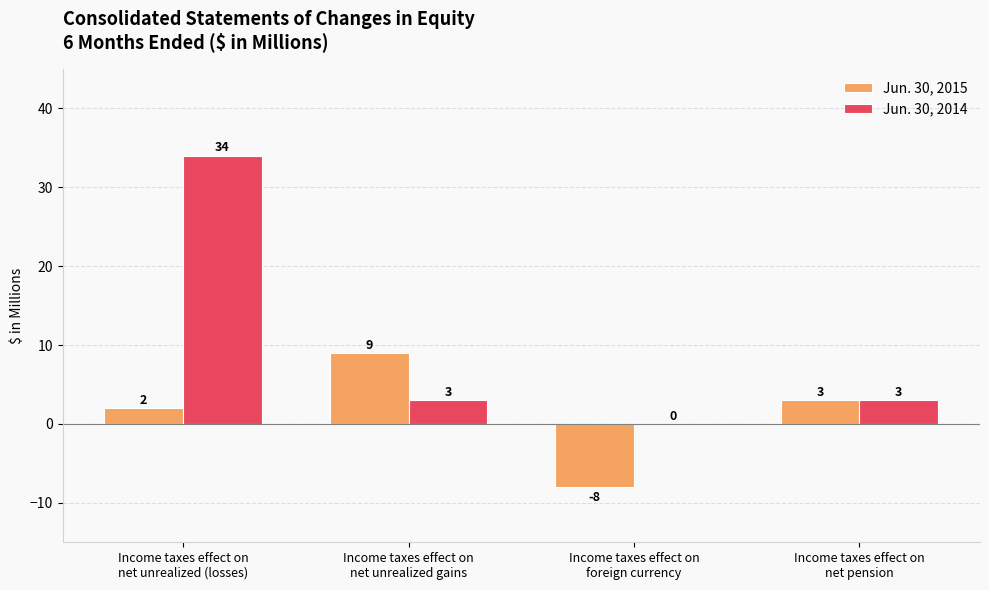

Which series has the largest total across all categories?

Jun. 30, 2014